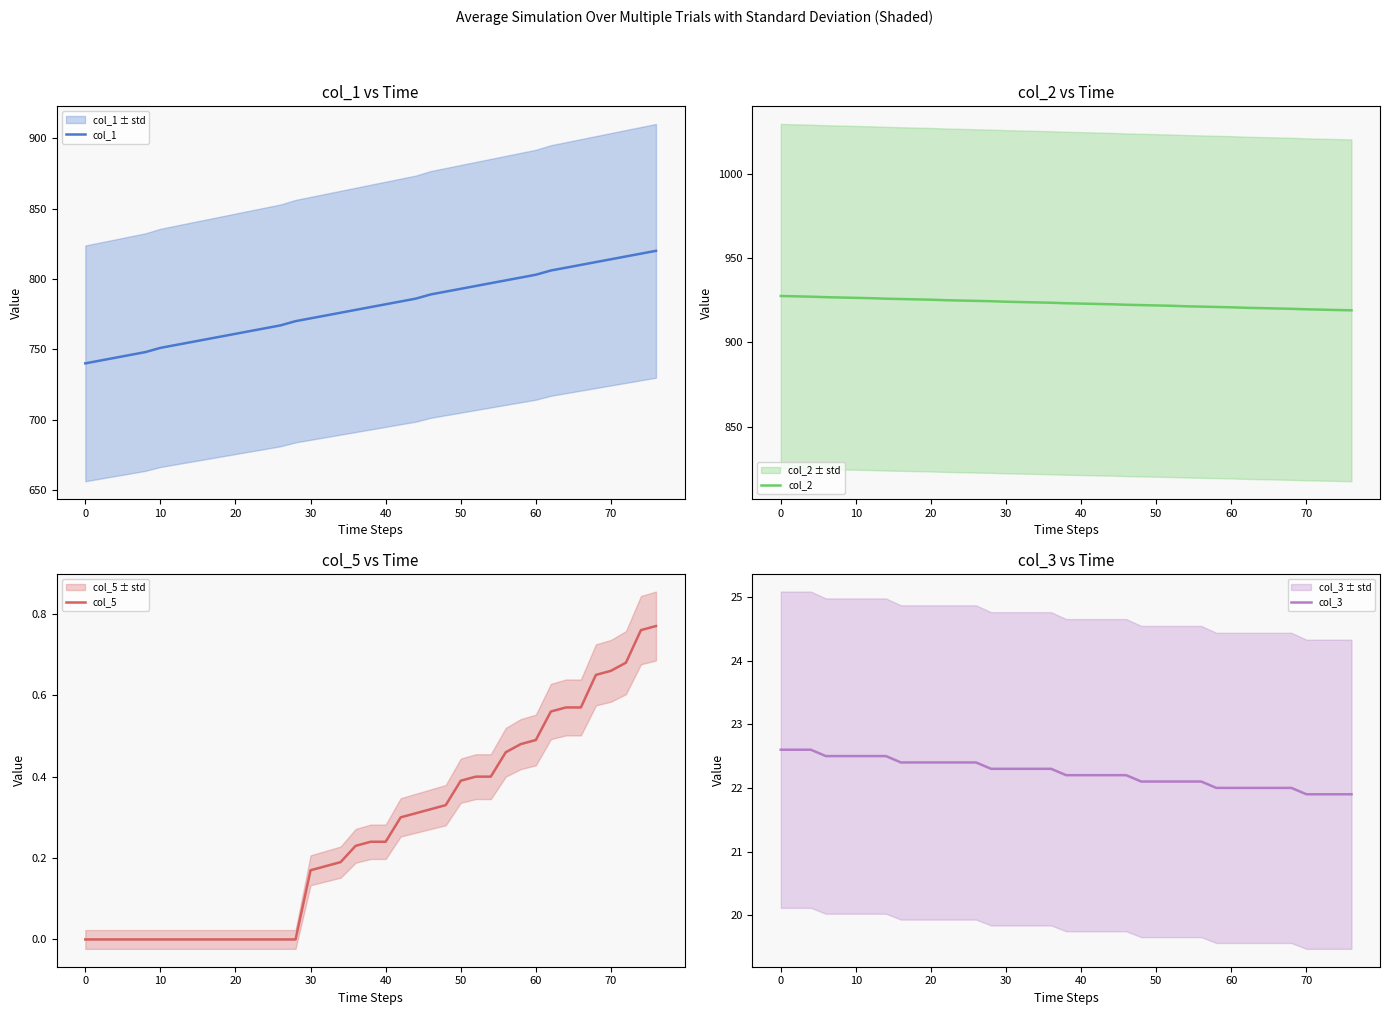

True or false: col_1 has a value of 1231 at 20.

False